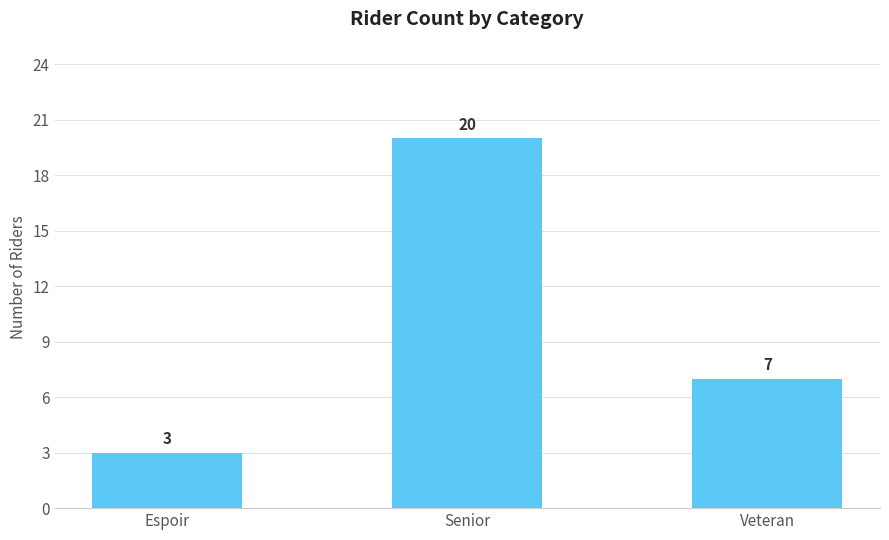

Reading right to left, extract all data points from this chart.

7	20	3